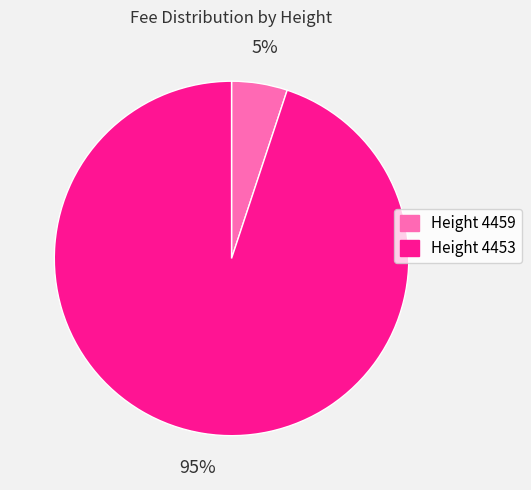

To the nearest percent, what is the average slice percentage?

50%